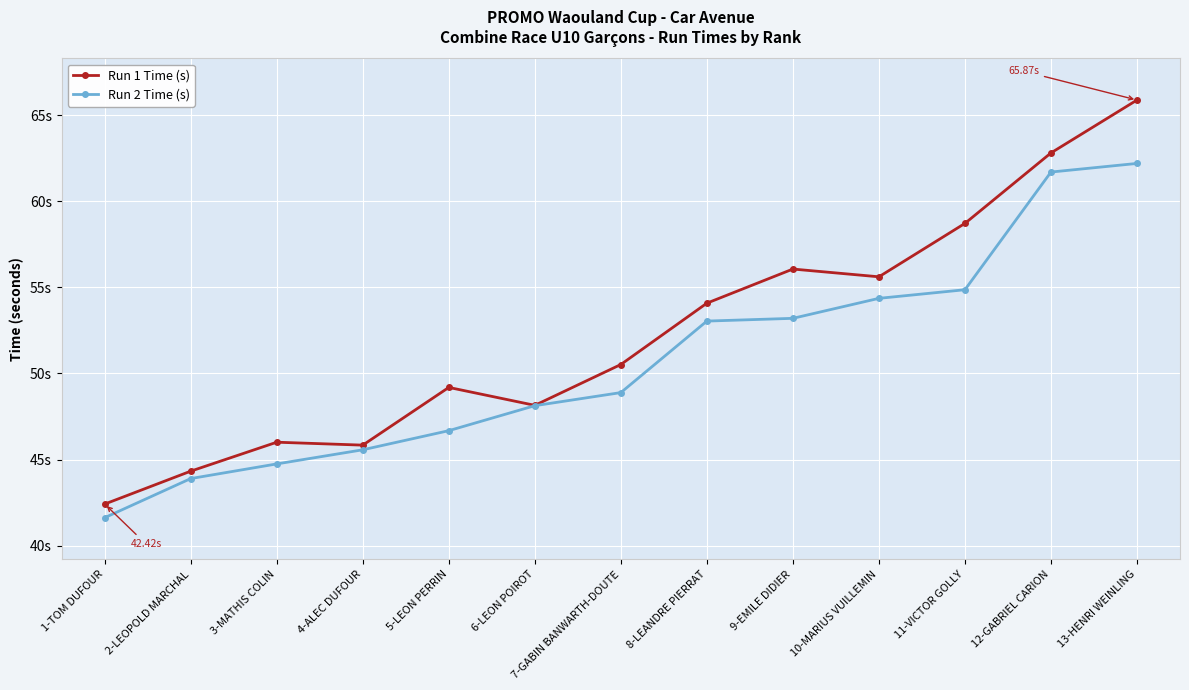

What is the sum of all Run 2 Time (s) values?

658.9